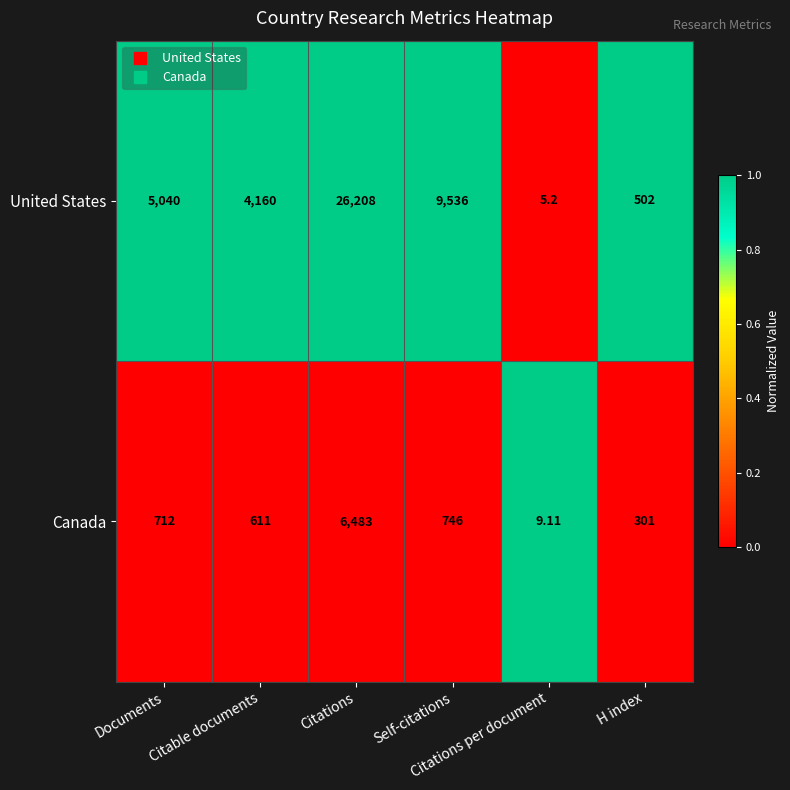

Which series has the largest total across all categories?

United States